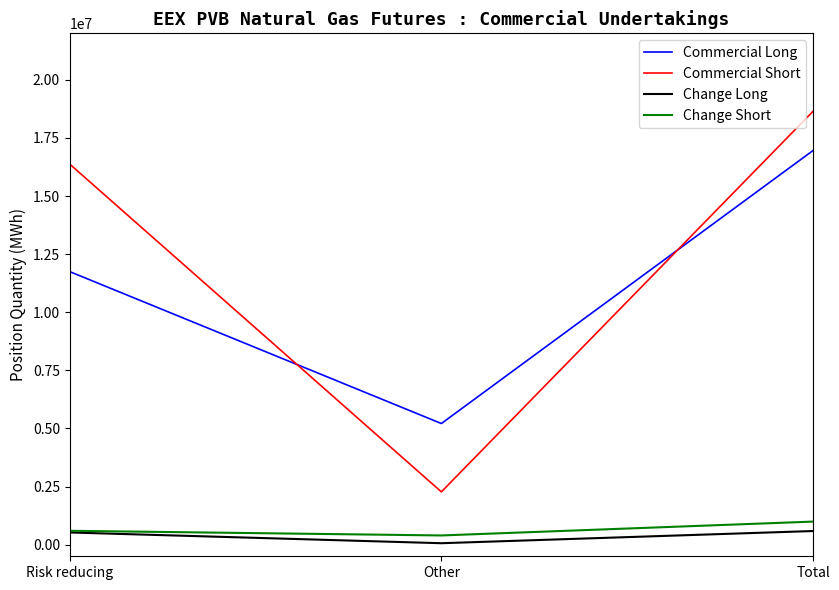

Which category has the lowest value across all series?

Other